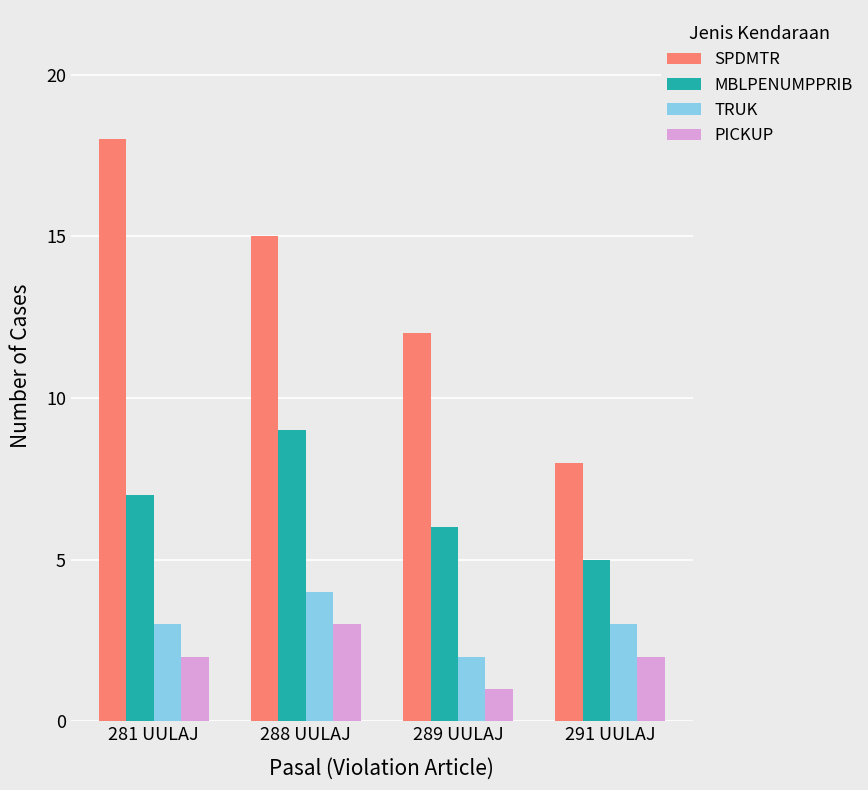

How many data points does each series have?

4